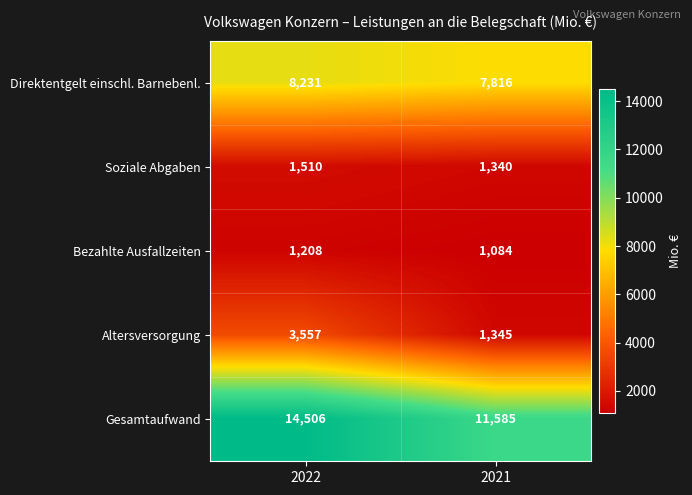

At how many categories does at least one series exceed 12957?

1